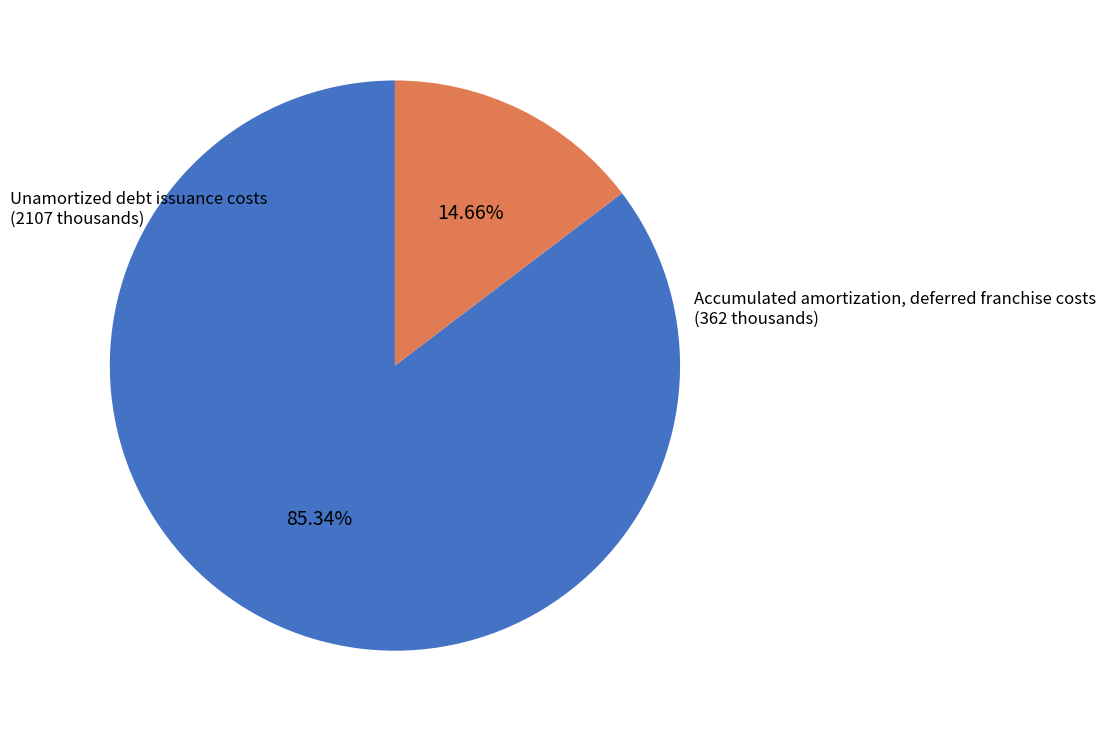

To the nearest percent, what is the difference between the largest and smallest slice percentages?

71%